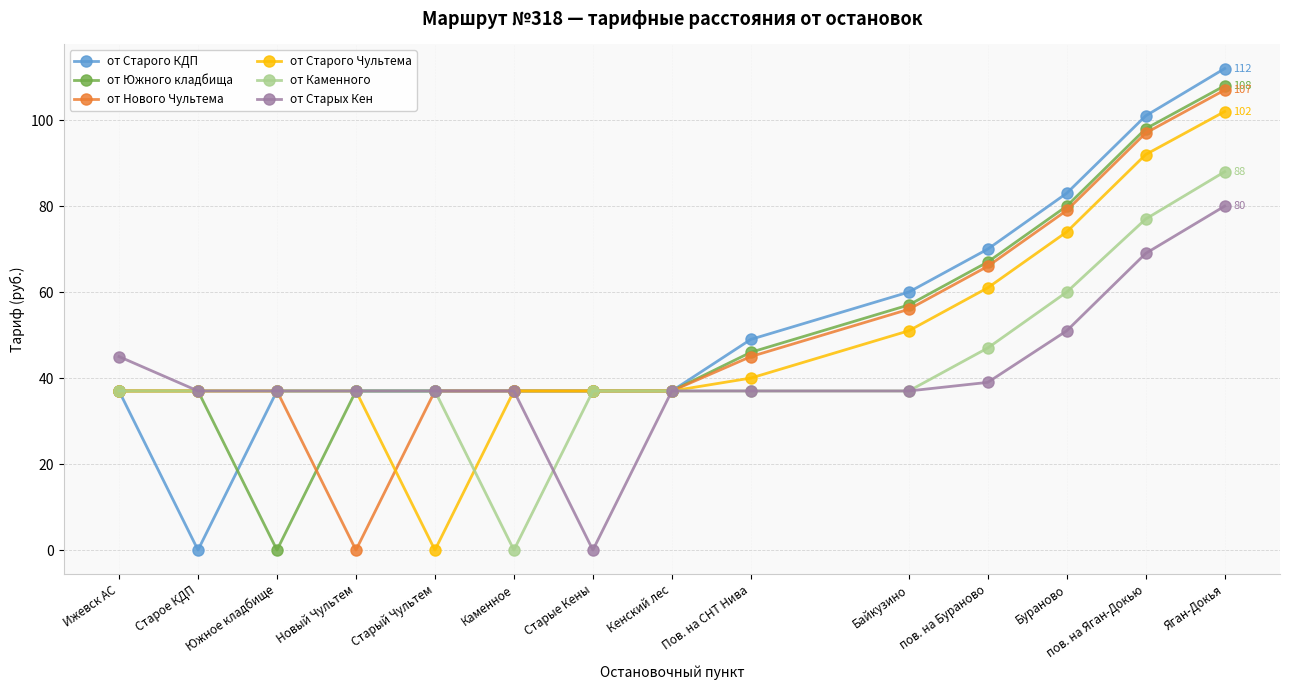

Is this an area chart (filled region under the line)?

No